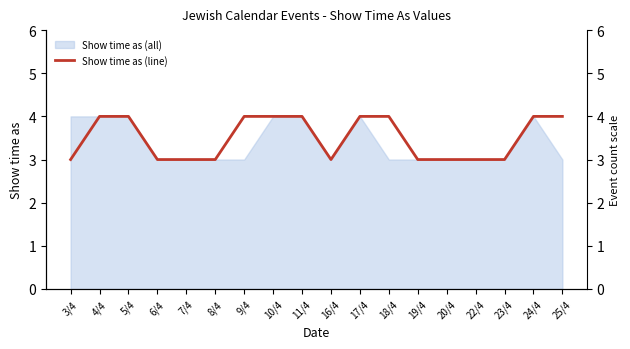

How many points are lower than both their immediate neighbors (excluding endpoints)?

1